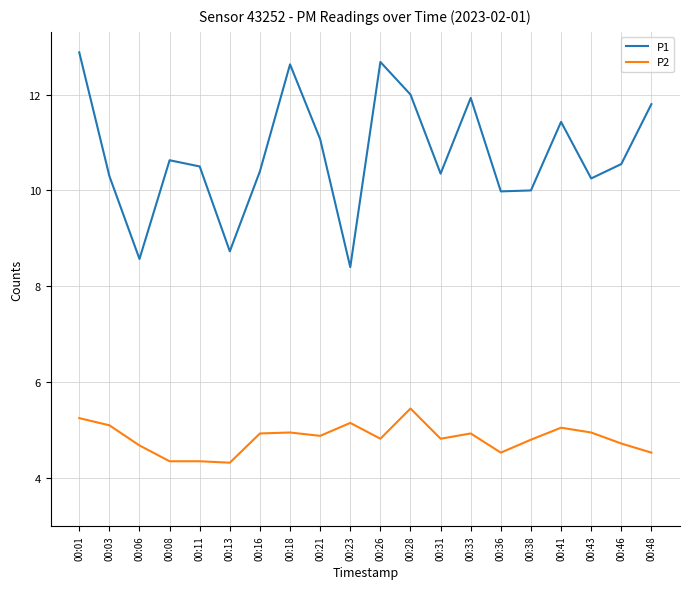

At which category is the sum across all series the highest?

00:01